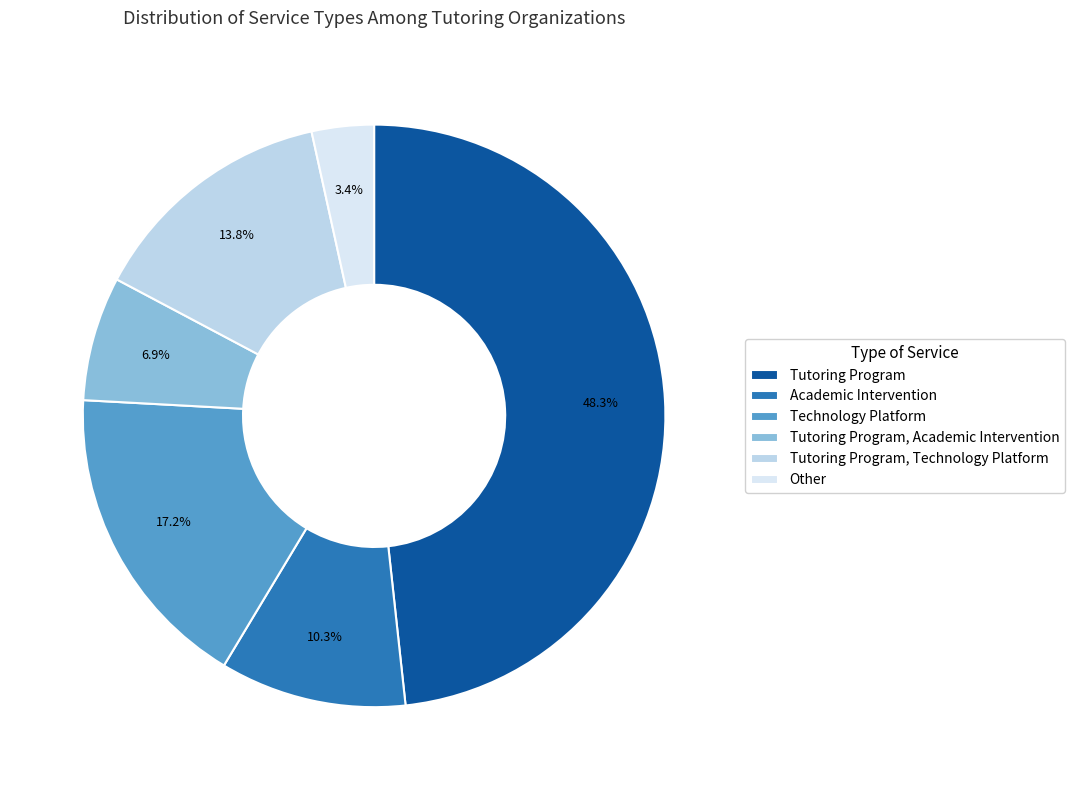

How much of the chart is everything except Academic Intervention?

89.7%